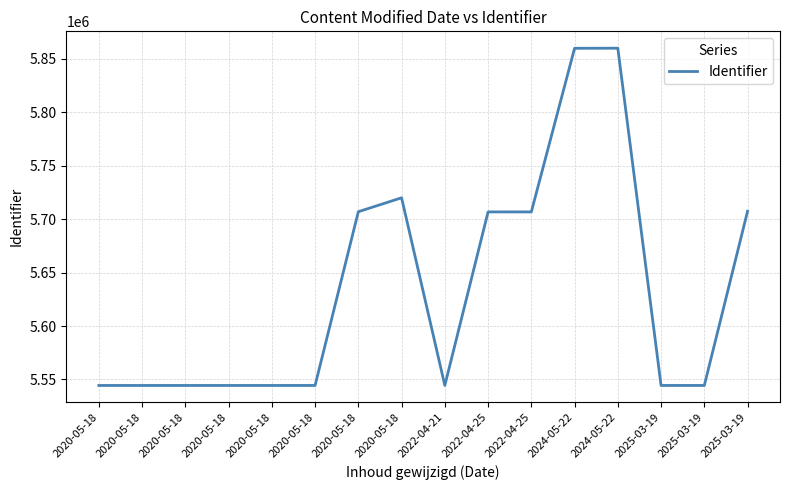

How many lines are shown in the chart?

1